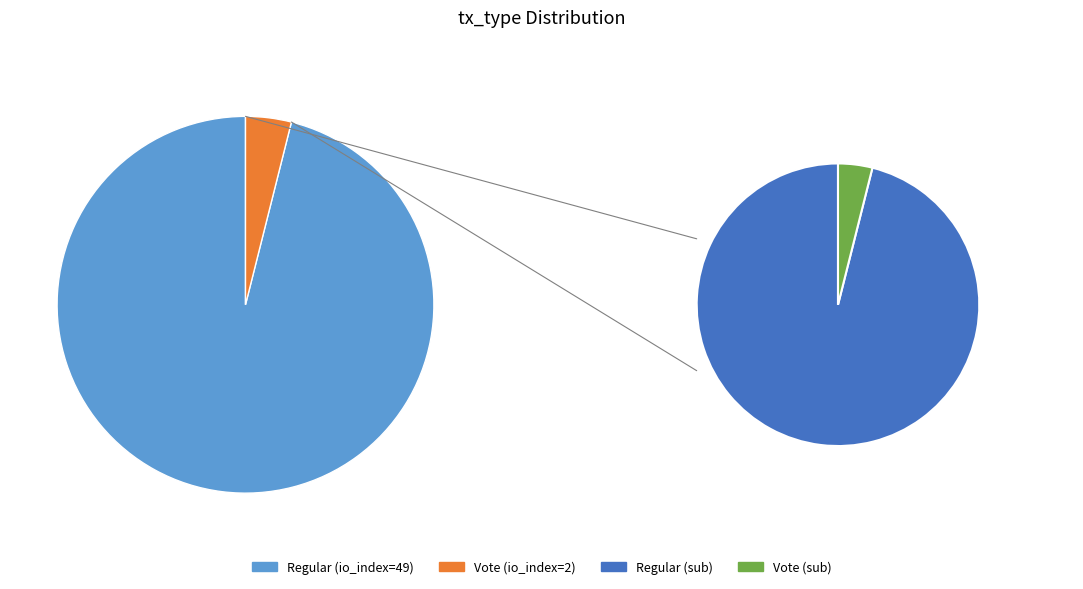

What is the ratio of the value at Regular to the value at Vote?

24.5